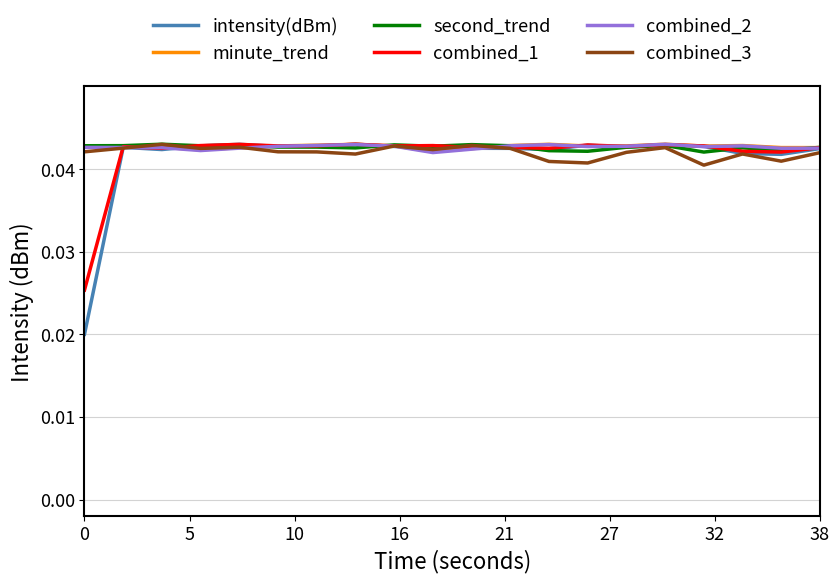

How many categories are shown in the chart?

20